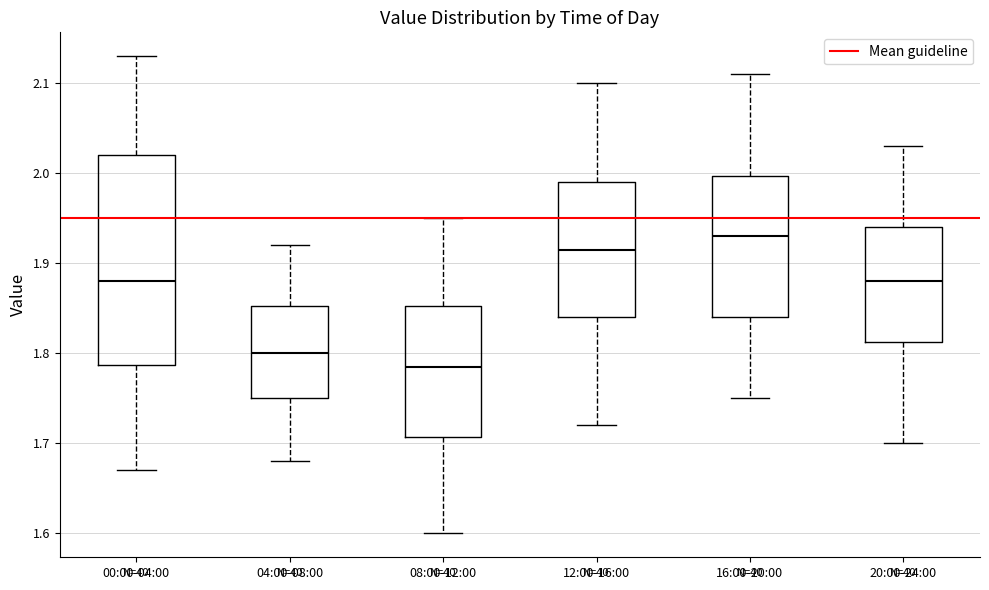

Where does the median line of the box for 08:00-12:00 sit on the y-axis? The values are not printed on the chart, so give them approximately, as read against the axis.

1.79